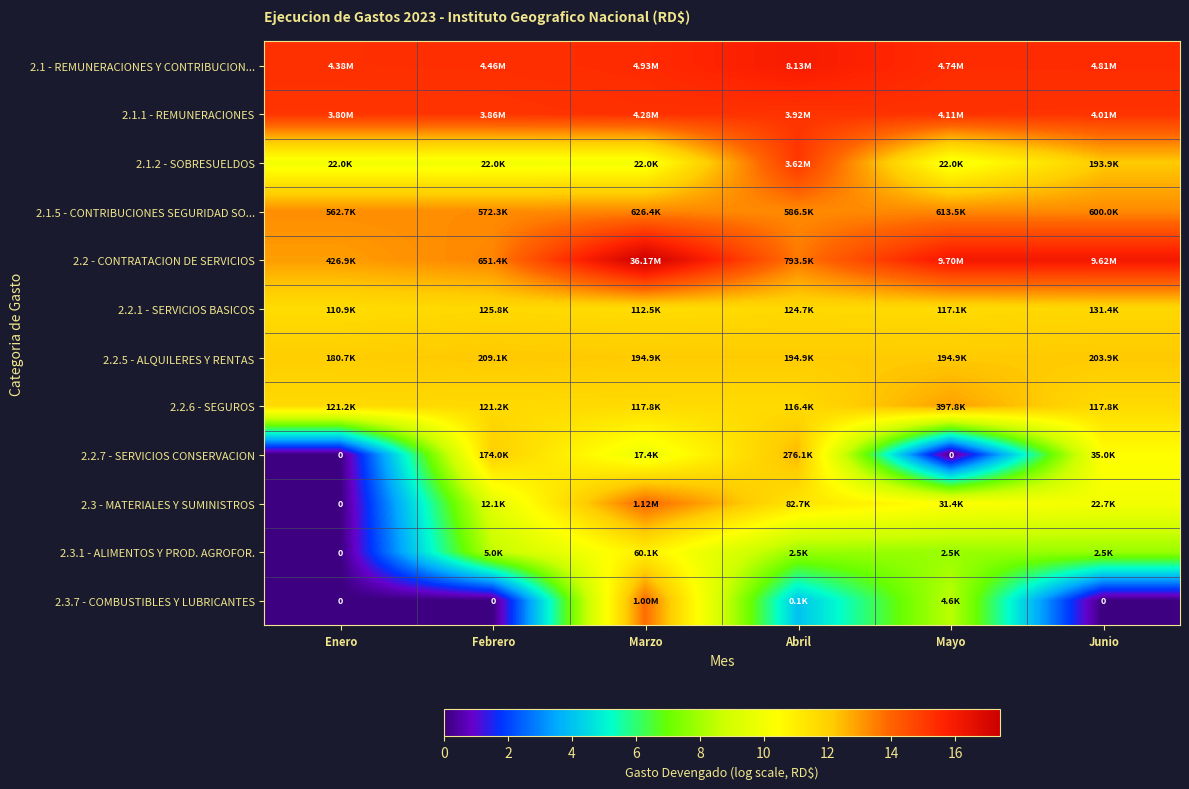

Which category has the highest value across all series?

Marzo